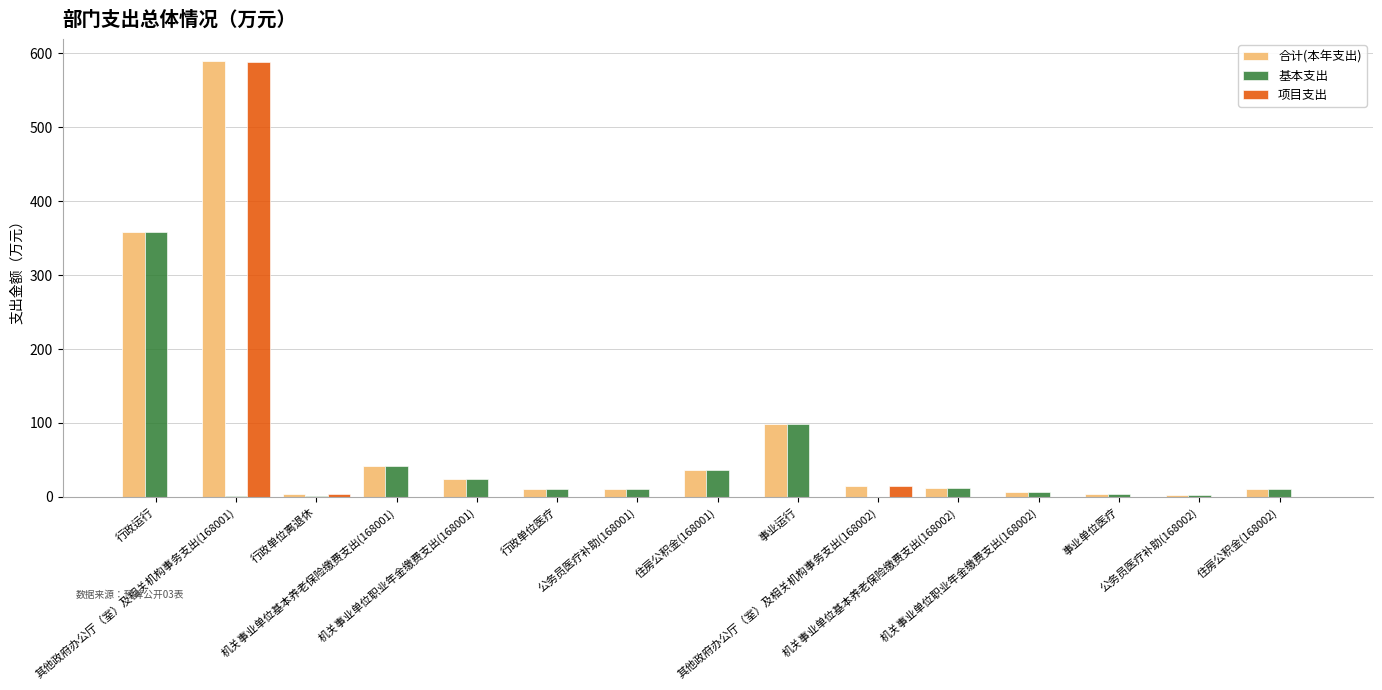

What is the sum of all 合计(本年支出) values?

1224.9